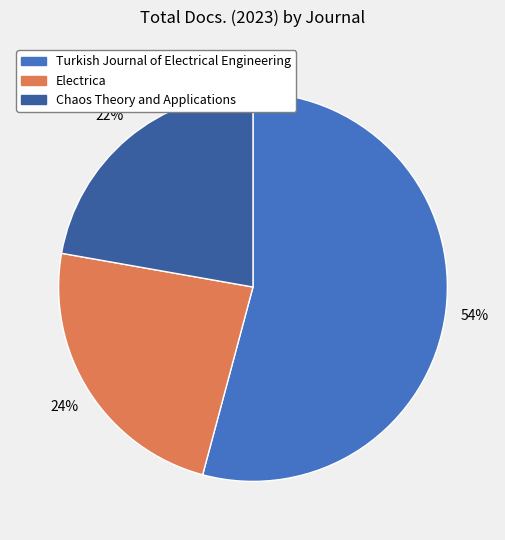

Is Turkish Journal of Electrical Engineering the majority of the pie?

Yes